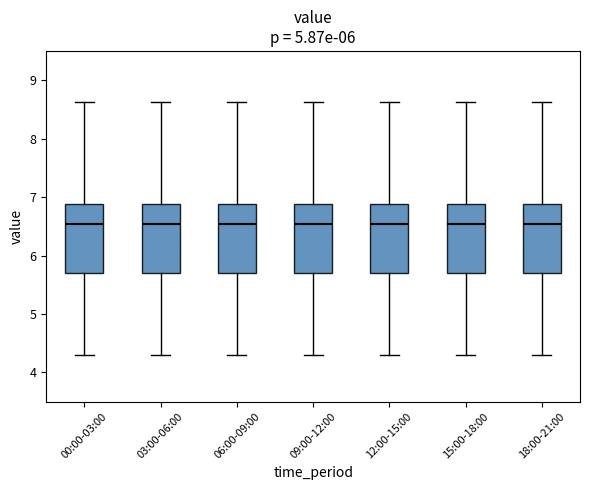

Reading left to right, read every box against the y-axis: the position of its median line, the range the box covers, and the ends of its whiskers. The values are not printed on the chart, so give them approximately, as read against the axis.

00:00-03:00: median 6.5, box 5.7 to 6.9, whiskers 4.3 to 8.6
03:00-06:00: median 6.5, box 5.7 to 6.9, whiskers 4.3 to 8.6
06:00-09:00: median 6.5, box 5.7 to 6.9, whiskers 4.3 to 8.6
09:00-12:00: median 6.5, box 5.7 to 6.9, whiskers 4.3 to 8.6
12:00-15:00: median 6.5, box 5.7 to 6.9, whiskers 4.3 to 8.6
15:00-18:00: median 6.5, box 5.7 to 6.9, whiskers 4.3 to 8.6
18:00-21:00: median 6.5, box 5.7 to 6.9, whiskers 4.3 to 8.6